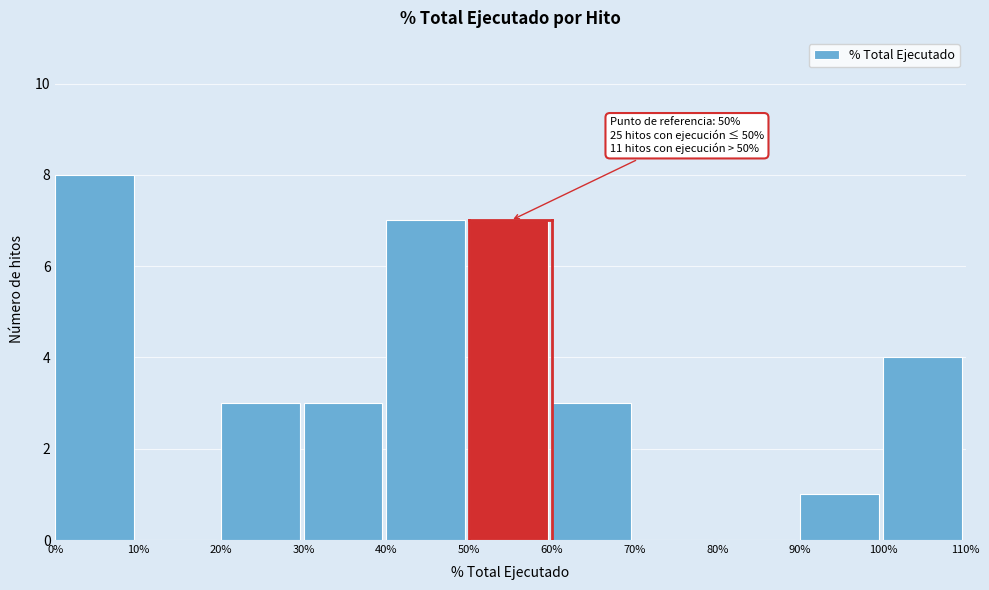

Reading left to right, extract all data points from this chart.

0%=8	10%=0	20%=3	30%=3	40%=7	50%=7	60%=3	70%=0	80%=0	90%=1	100%=4